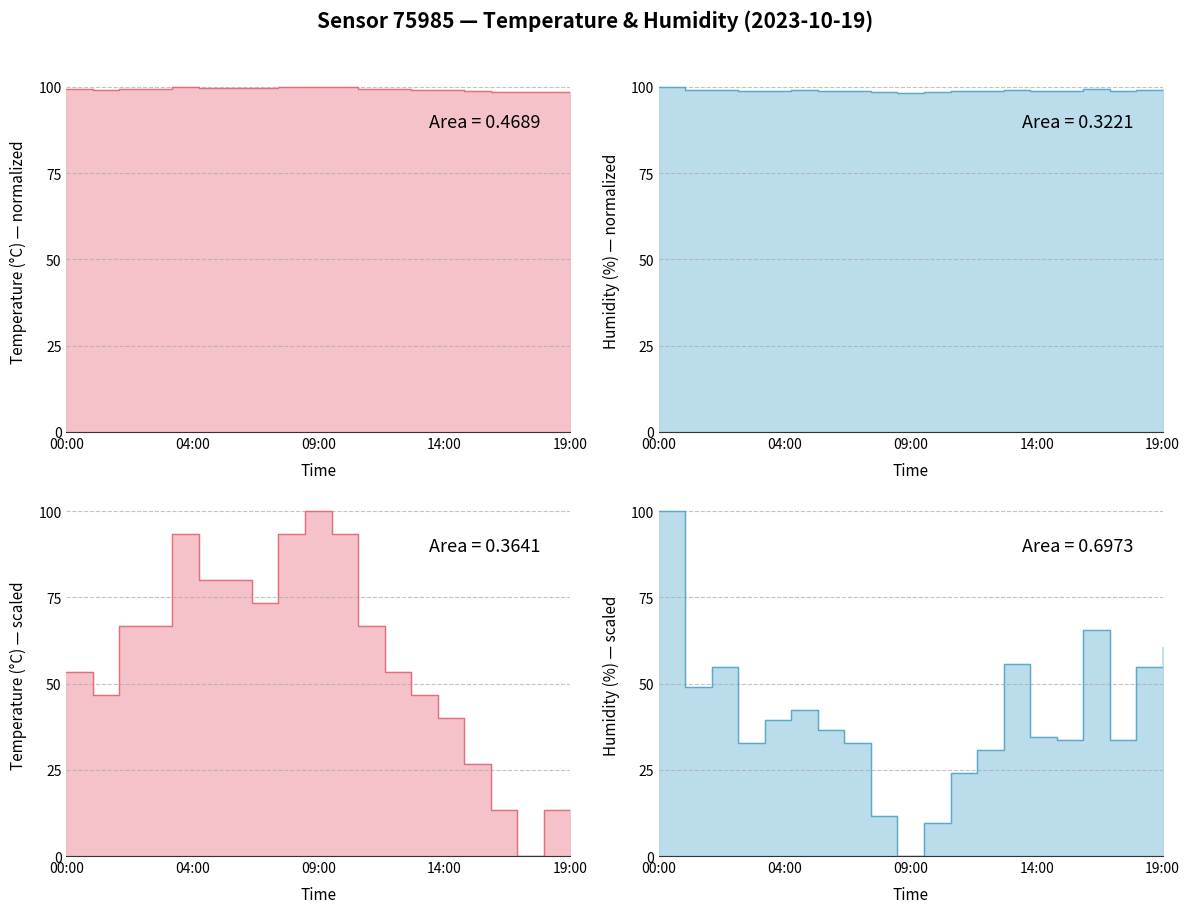

How many interior local peaks does the humidity series have?

4